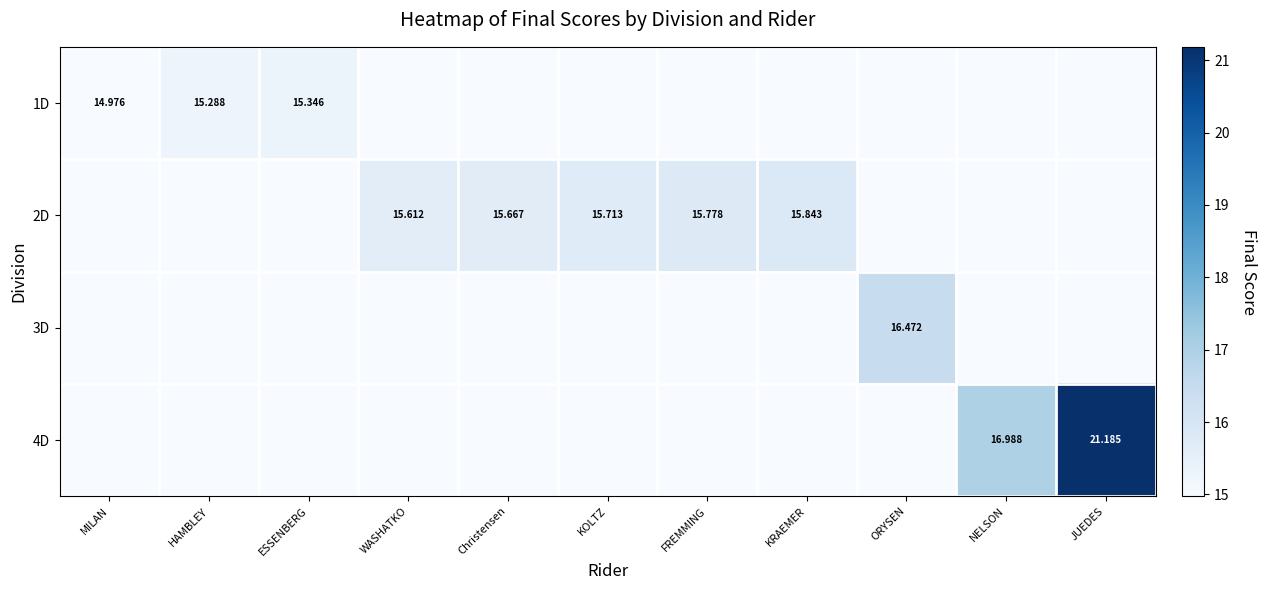

What is the sum of the 2D values at Christensen and MILAN?

15.7